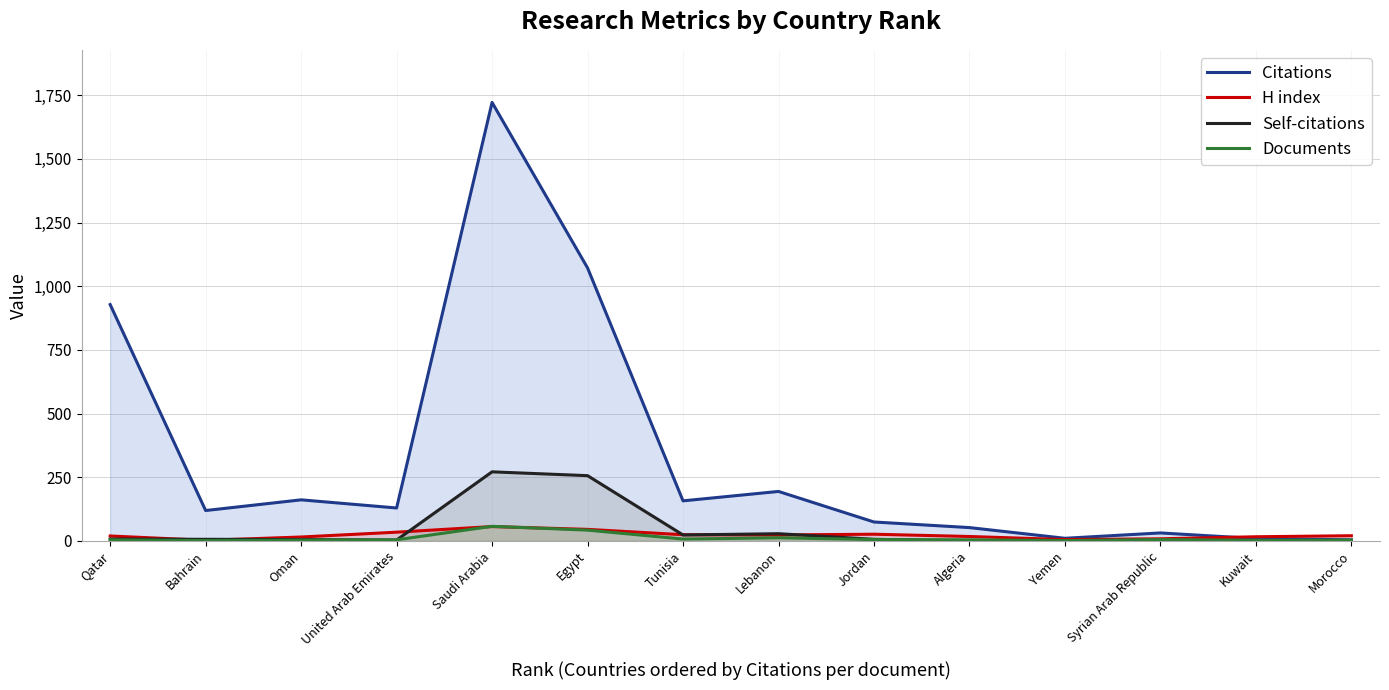

At Tunisia, list the series in order from smallest to largest.

Documents, Self-citations, H index, Citations